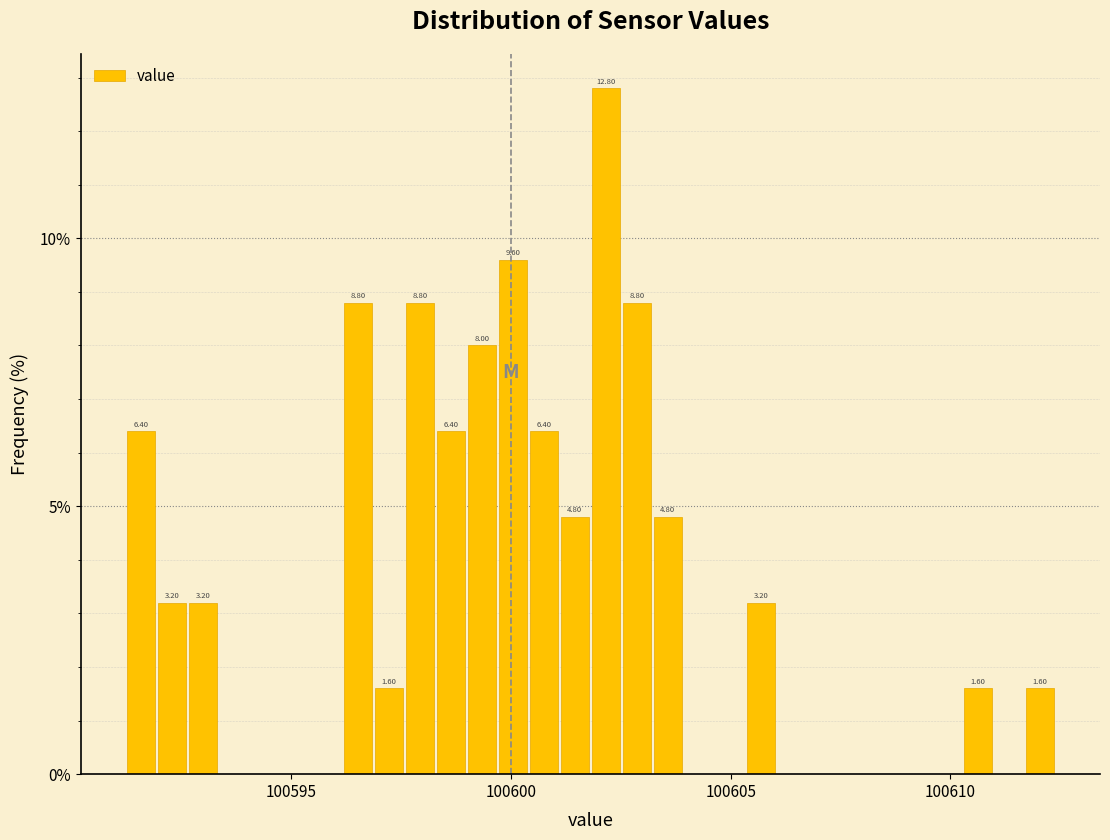

Around what value on the x-axis is the tallest bar? Give the approximate position of its centre, as read against the axis.

100602.0